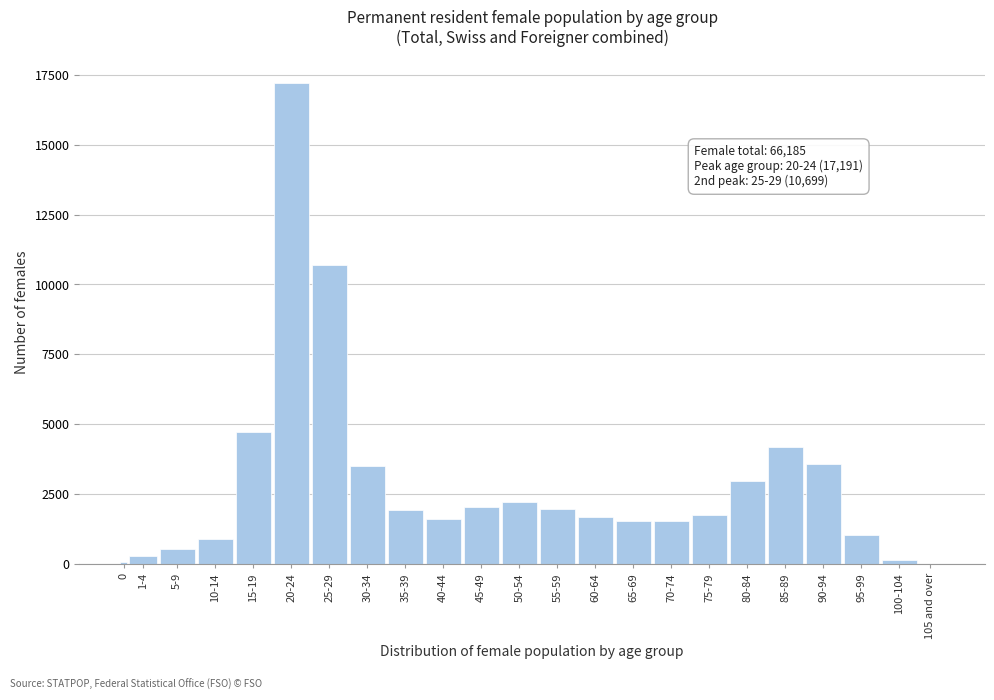

What is the sum of all values?

66185